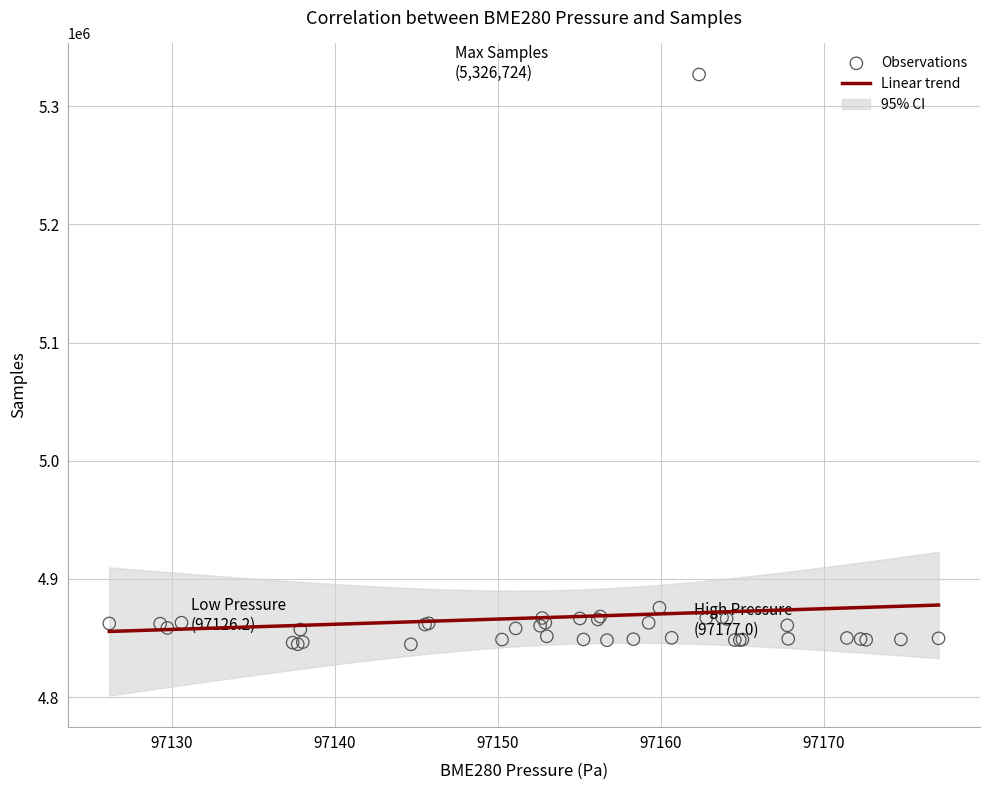

What Y value in the scatter plot is closest to 5085717?

4875707